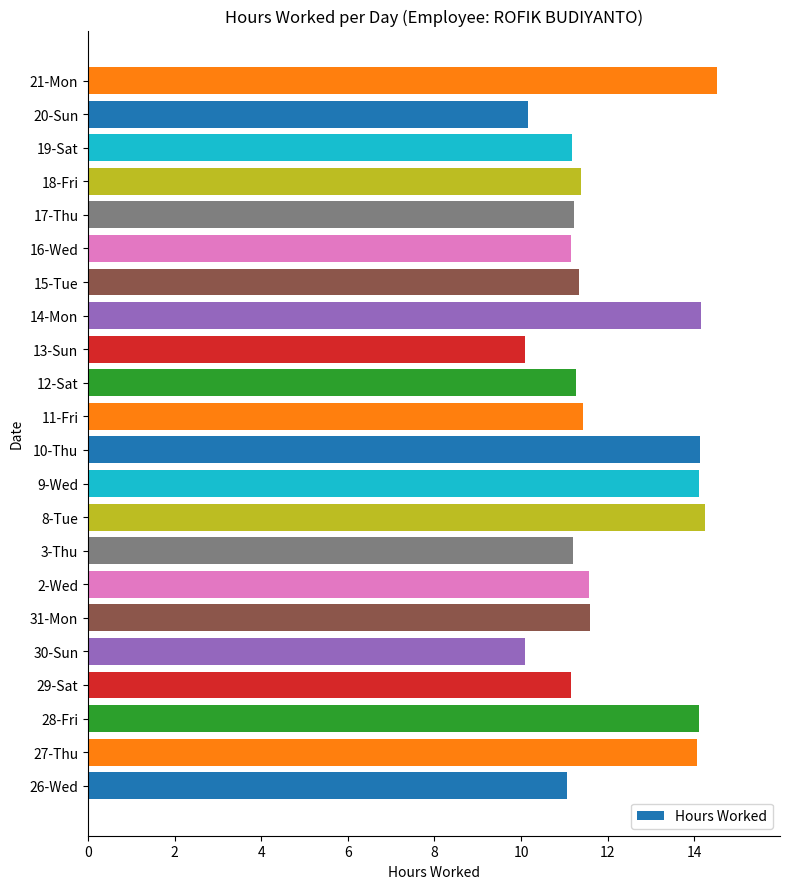

Which has a higher value, 8-Tue or 29-Sat?

8-Tue